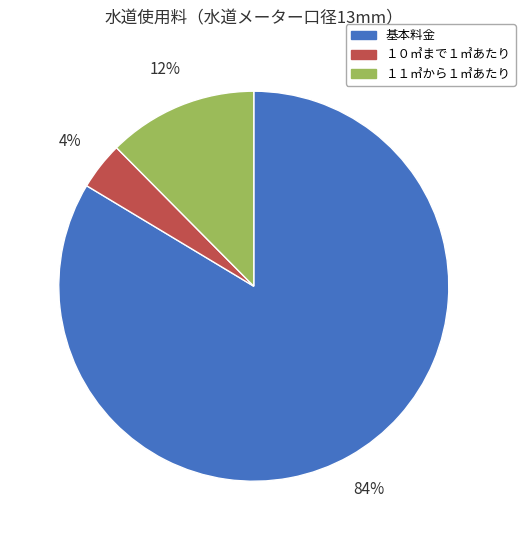

To the nearest percent, what is the combined percentage of 基本料金 and １１㎥から１㎥あたり?

96%